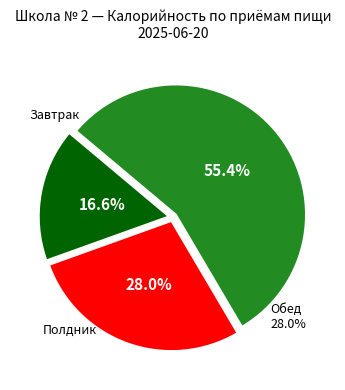

What percentage do Завтрак and Обед together represent?

44.6%